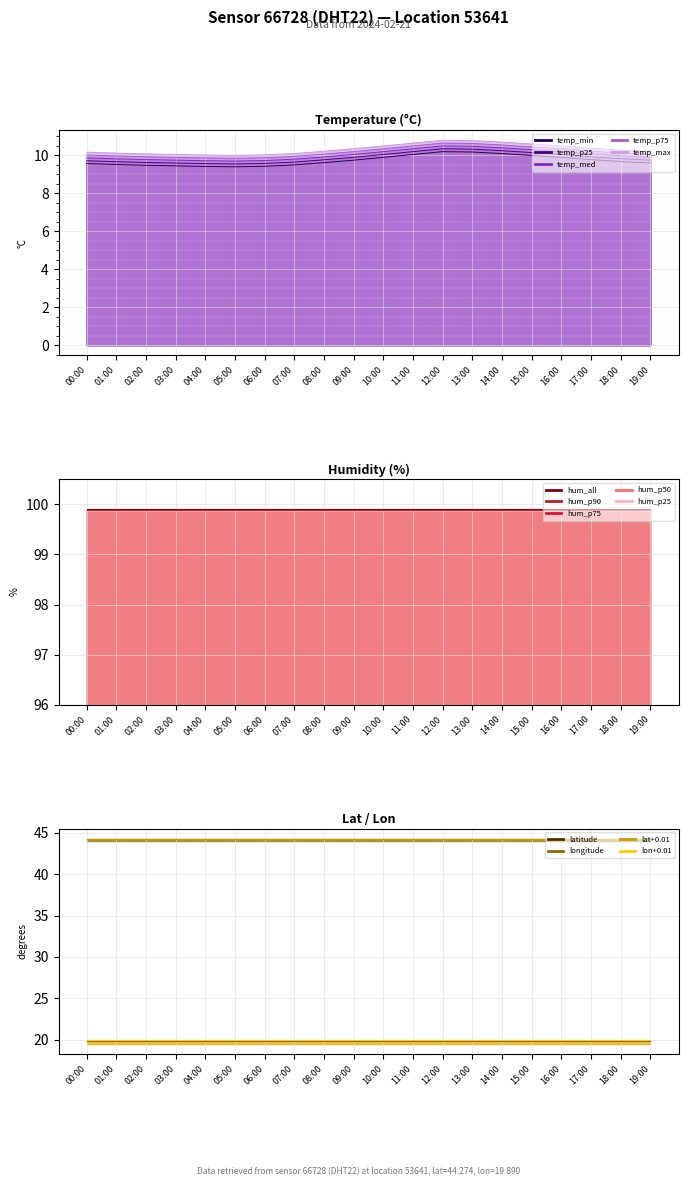

What is the average value of the humidity series?

99.9